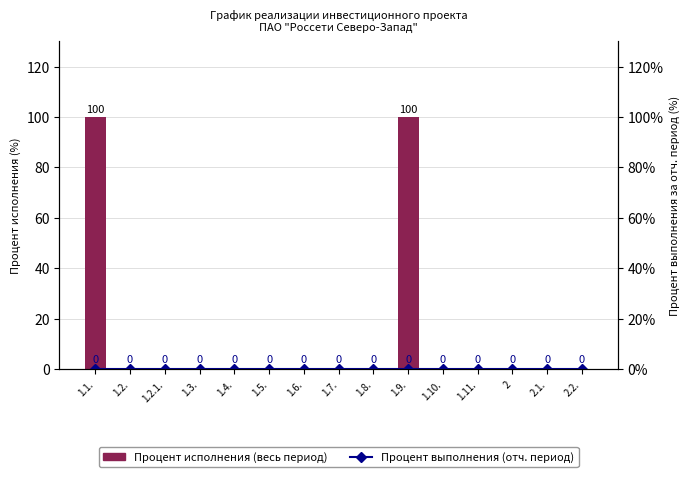

At 2.2., list the series in order from smallest to largest.

Процент исполнения (весь период), Процент выполнения (отч. период)